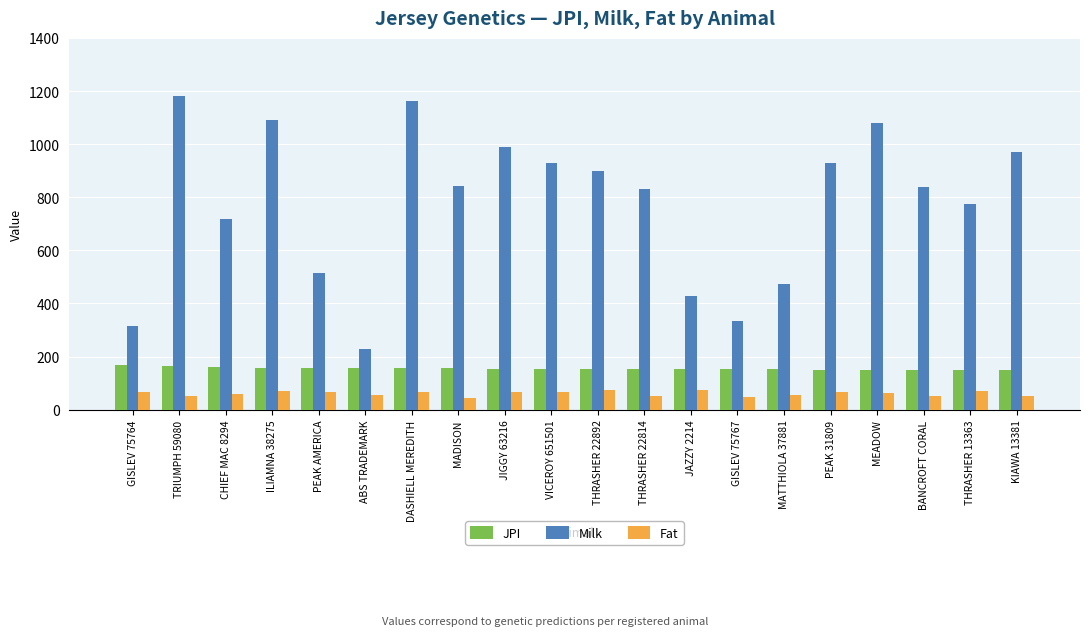

Is it true that Milk equals 1605 at PEAK 31809?

False